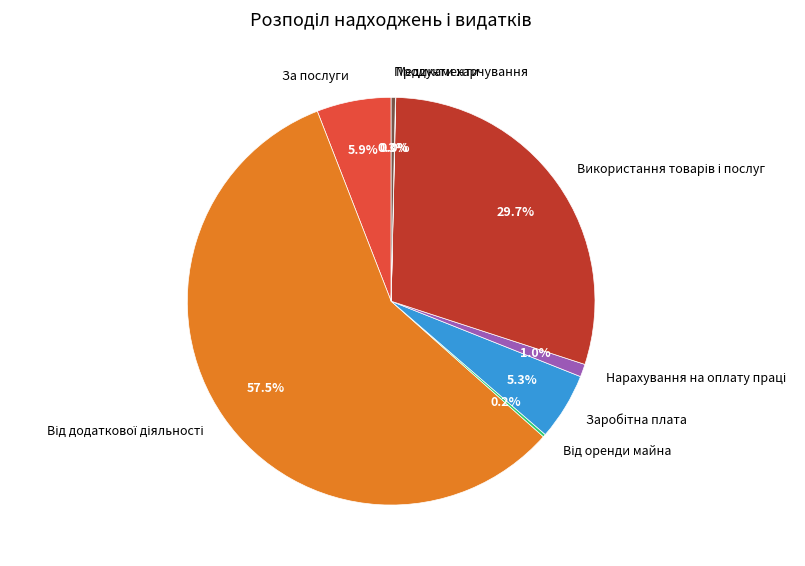

Is За послуги the majority of the pie?

No